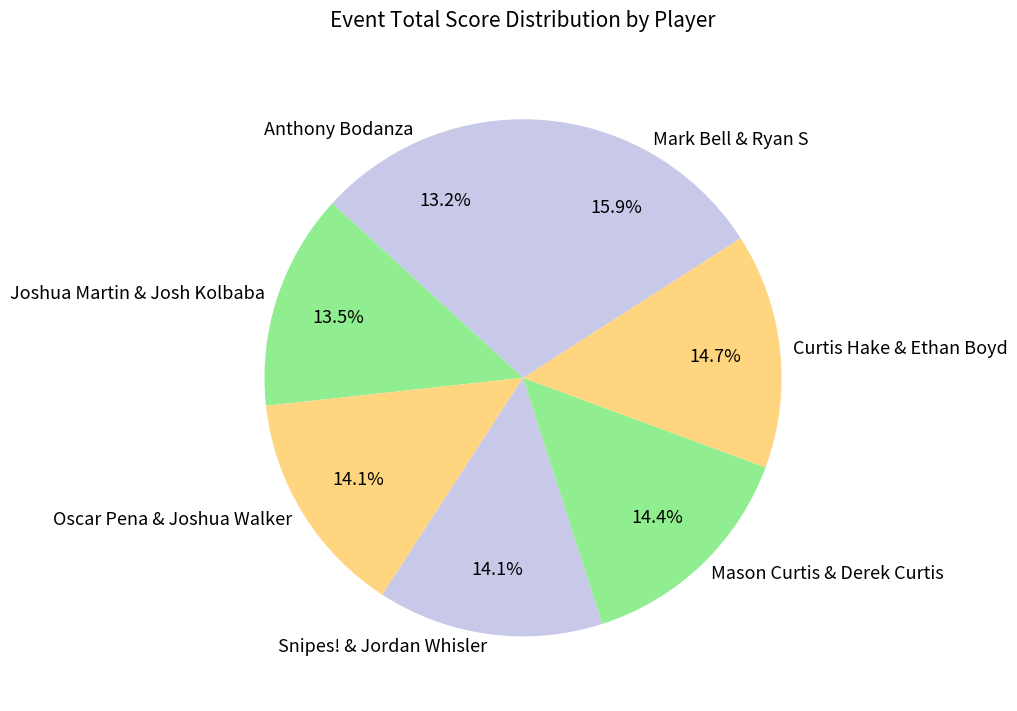

Approximately how many times larger is the value at Curtis Hake & Ethan Boyd compared to Joshua Martin & Josh Kolbaba?

1.1